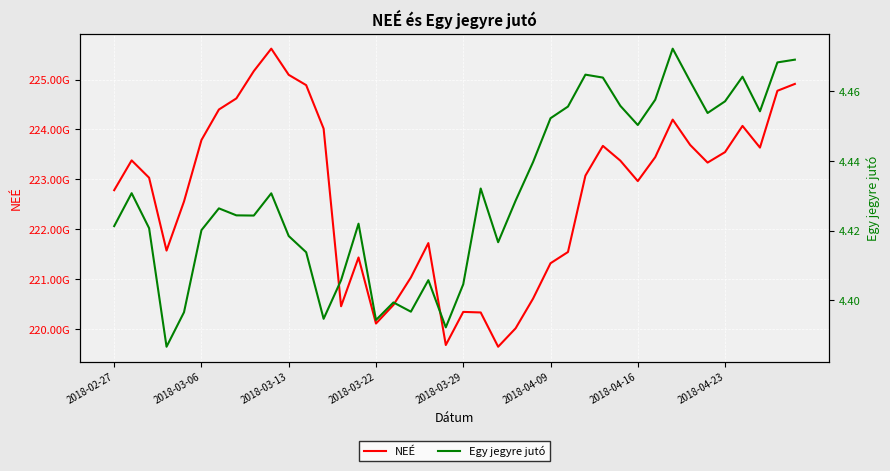

True or false: NEÉ has a value of 54313221558.1 at 39.

False